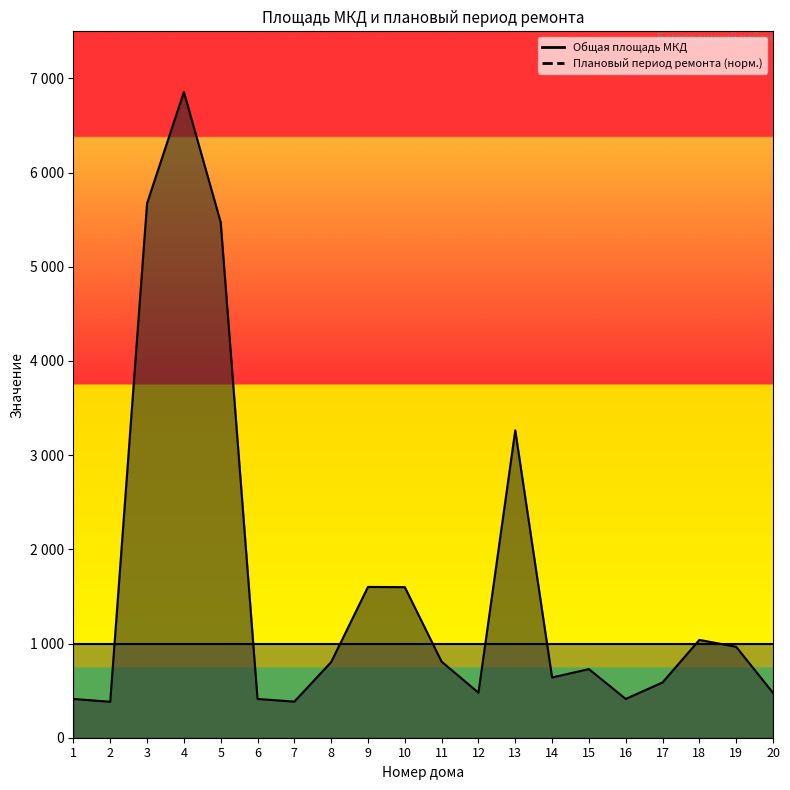

Reading left to right, list all the values displayed in this chart.

1=411.6	2=381.8	3=5673.6	4=6856.2	5=5473.1	6=411.6	7=383.2	8=803.0	9=1601.0	10=1598.8	11=807.7	12=478.2	13=3263.6	14=639.6	15=728.5	16=411.9	17=586.8	18=1038.8	19=965.4	20=476.1